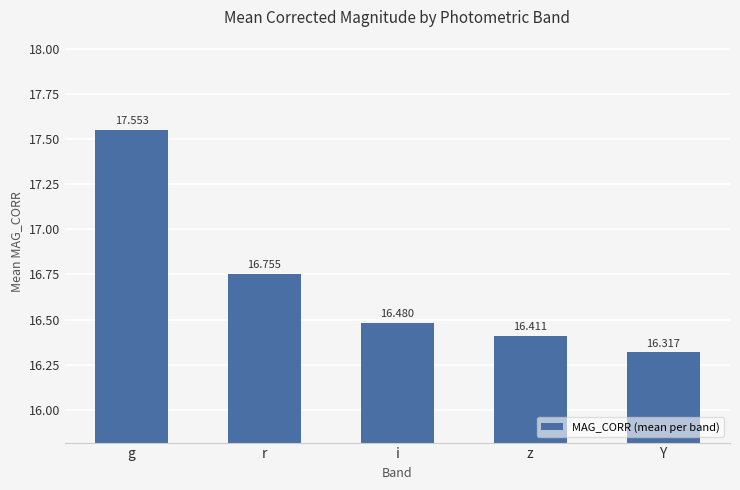

List the labels in order of value, smallest first.

Y, z, i, r, g